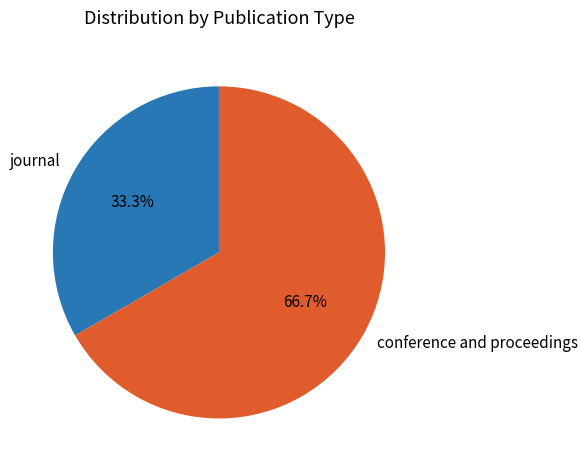

Count the number of slices in the pie.

2